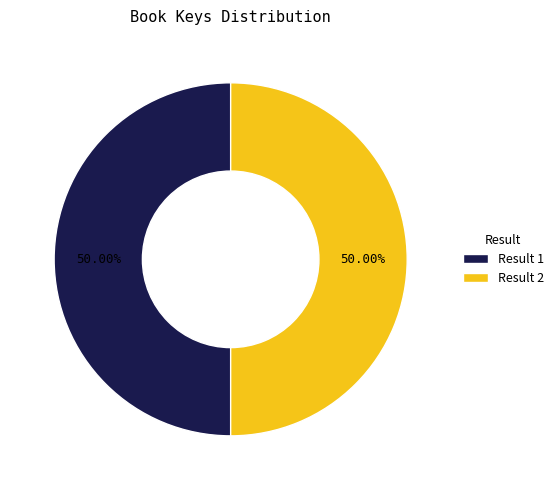

Do Result 2 and Result 1 together represent more than half of the pie?

Yes